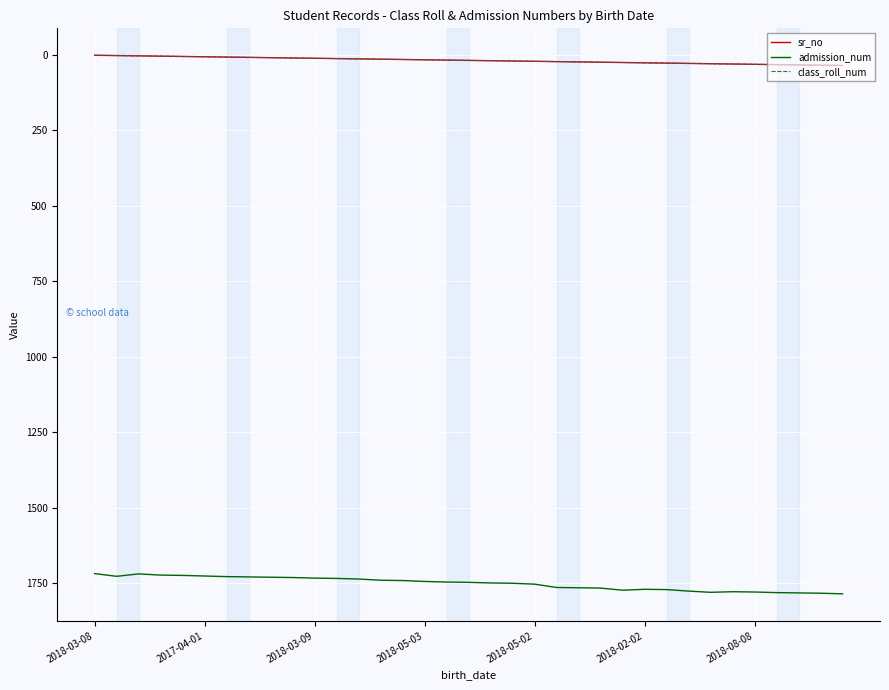

Does the chart display data point markers on the line(s)?

No